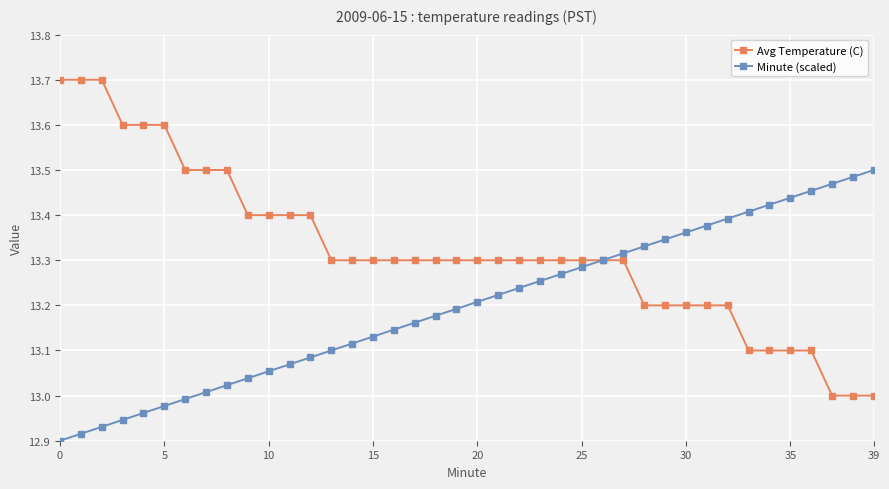

What is the maximum value shown in the chart?

13.7